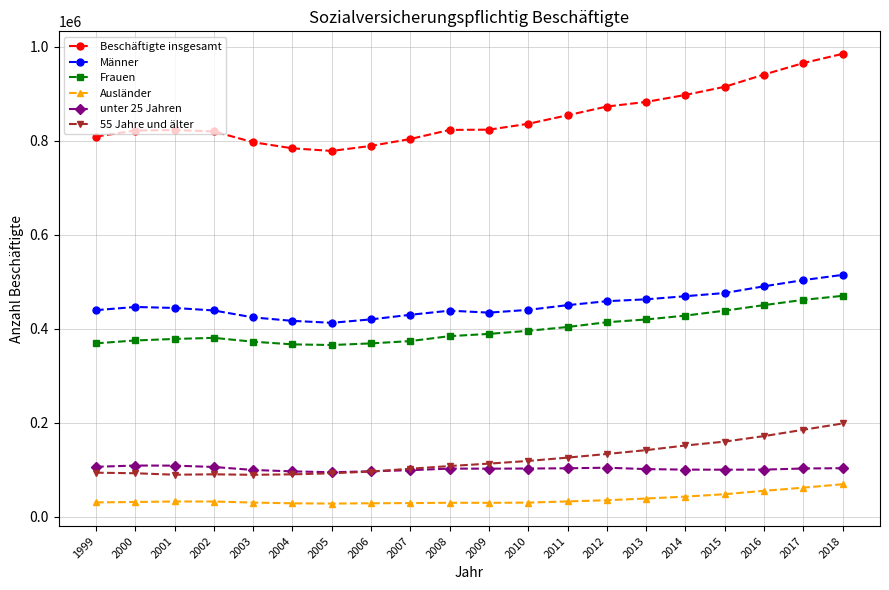

True or false: Beschäftigte insgesamt and unter 25 Jahren intersect in this chart.

False